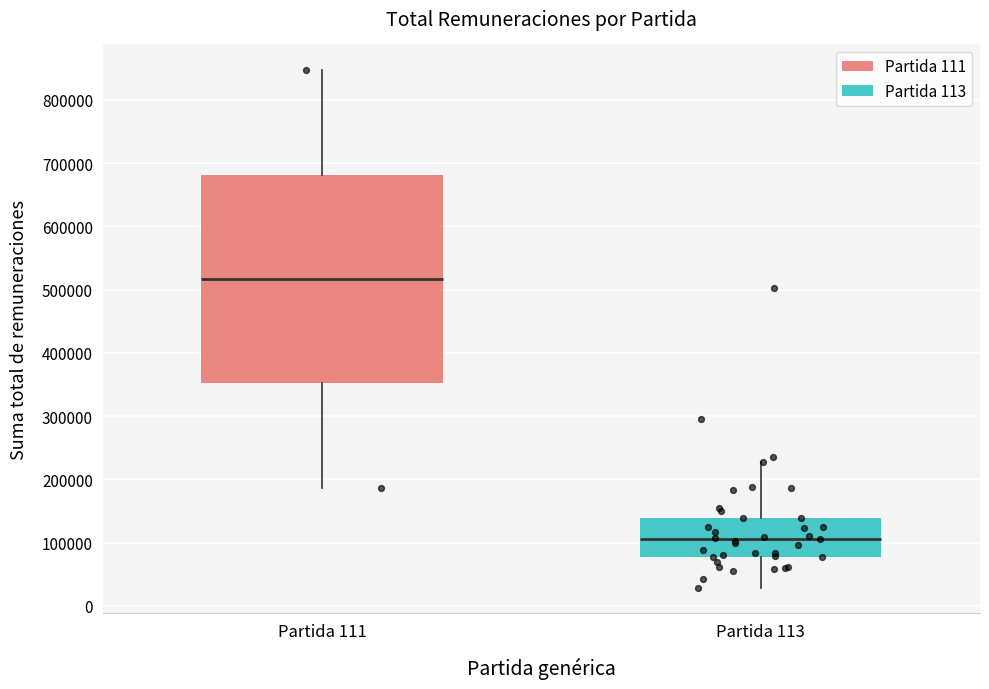

Which box is the tallest, from its lower edge to its upper edge?

Partida 111